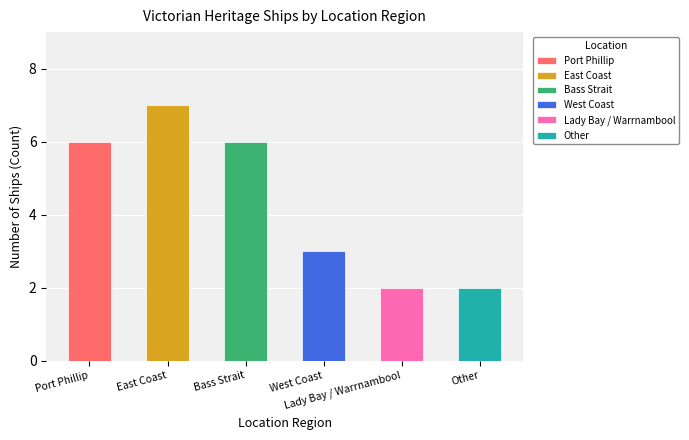

Reading left to right, transcribe all the data shown in this chart.

6	7	6	3	2	2